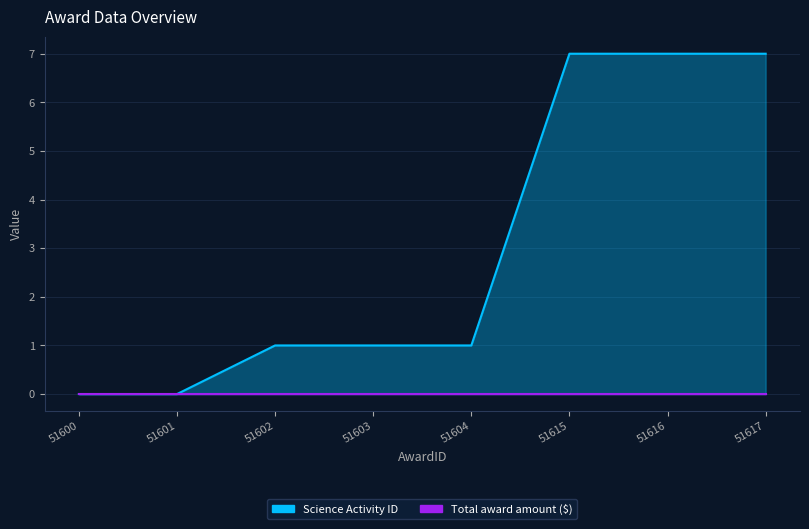

At which label is the value closest to 3?

51602